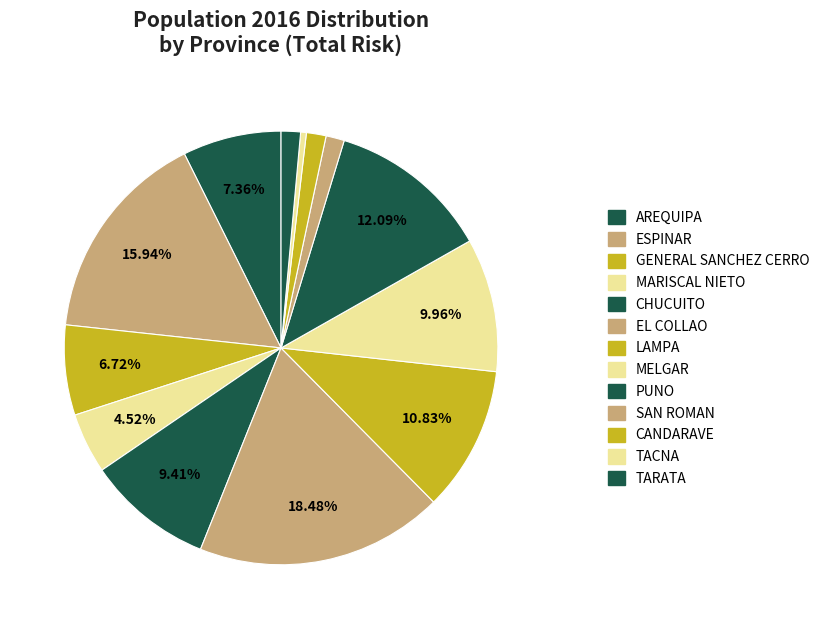

To the nearest percent, what is the average slice percentage?

8%